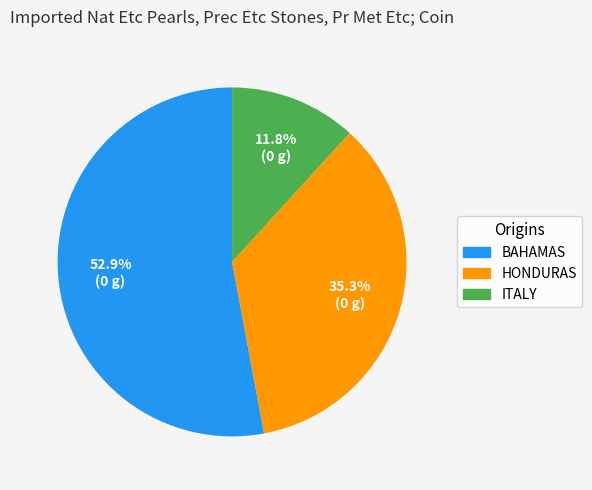

How many slices are in this pie chart?

3